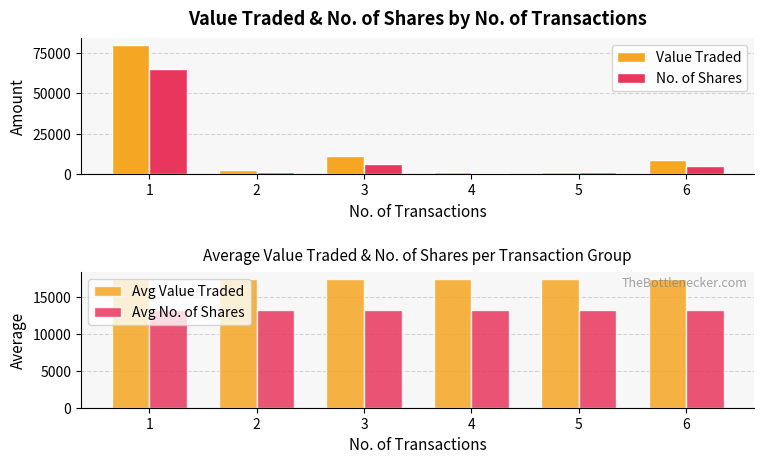

What is the sum of all Value Traded values?

104832